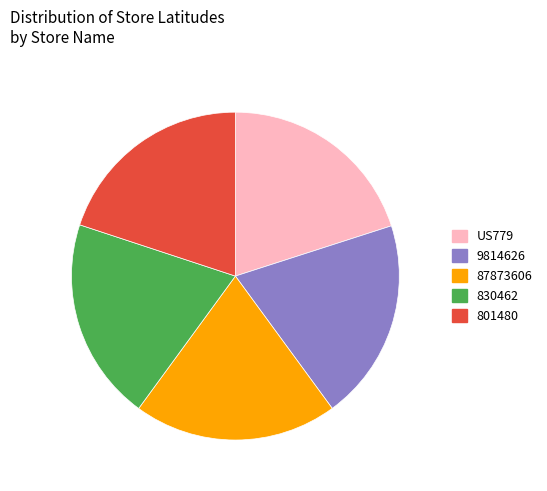

The 87873606 slice represents 20% of the pie. True or false?

True